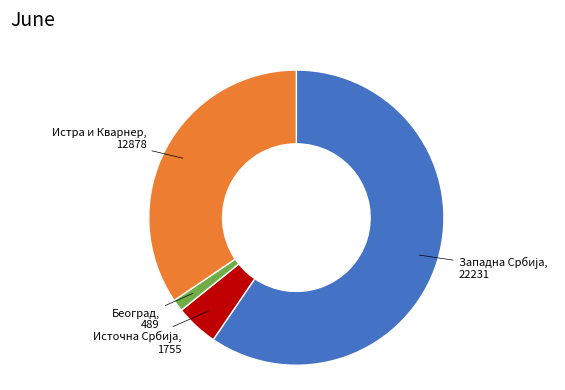

Is there any slice that represents more than half of the pie?

Yes